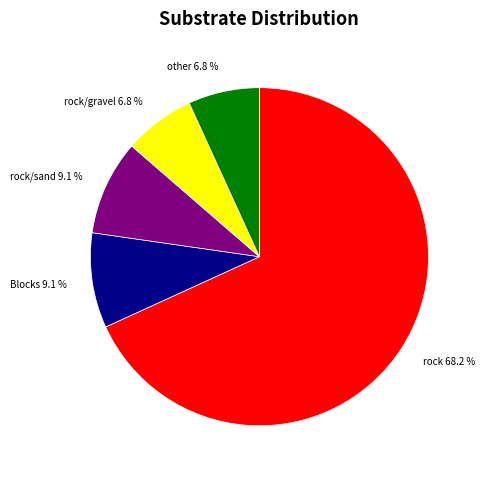

Is there any slice that represents more than half of the pie?

Yes